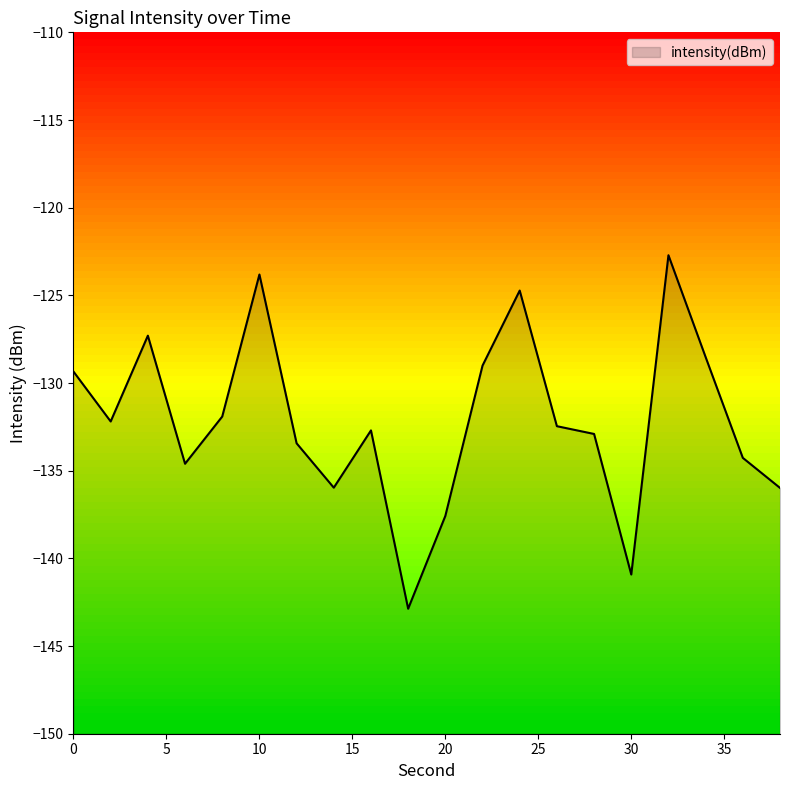

How many series are shown in this chart?

1